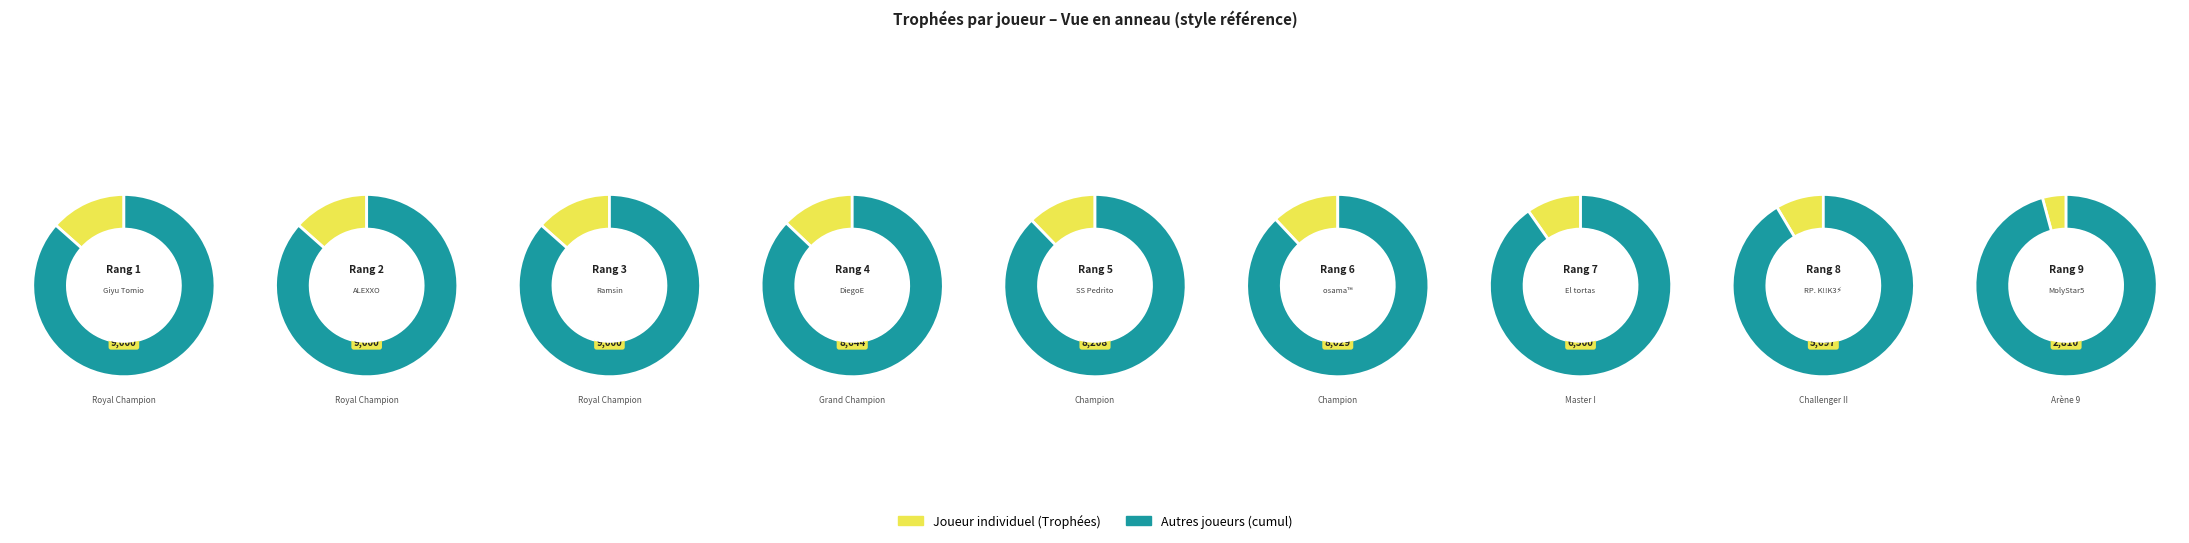

Is Rang 2 the majority of the pie?

No